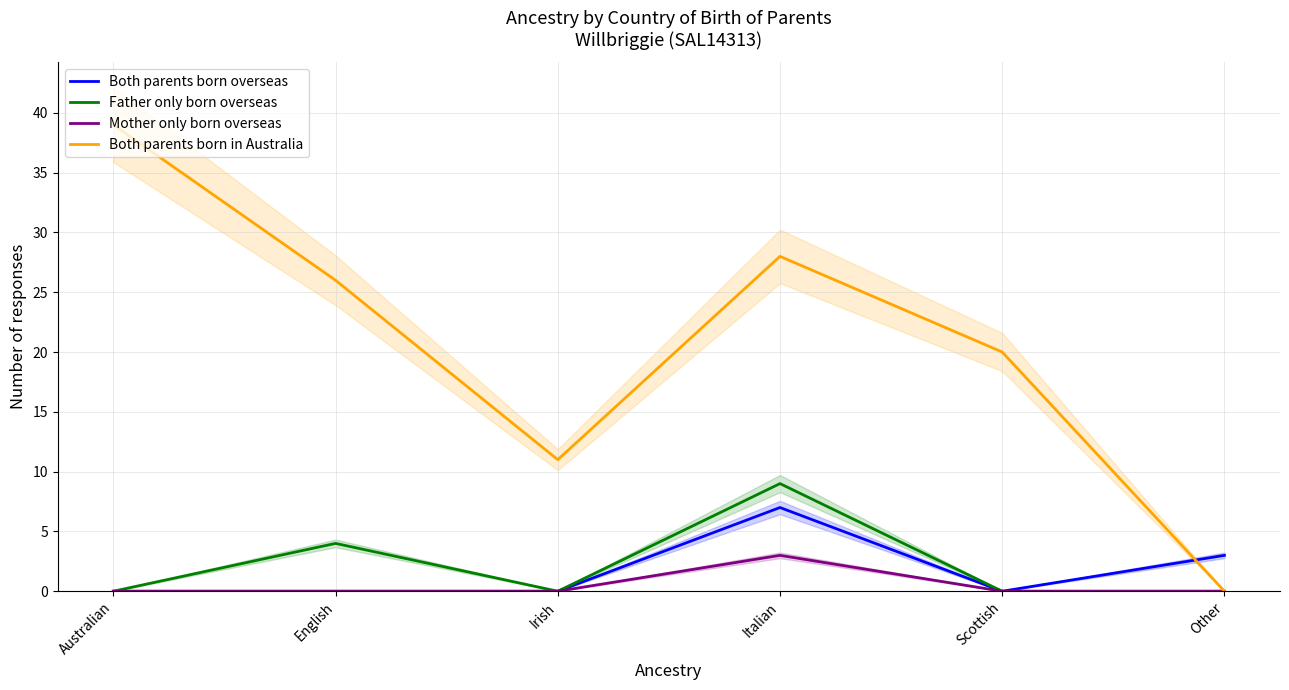

What are all the series names shown in the legend?

Both parents born overseas, Father only born overseas, Mother only born overseas, Both parents born in Australia